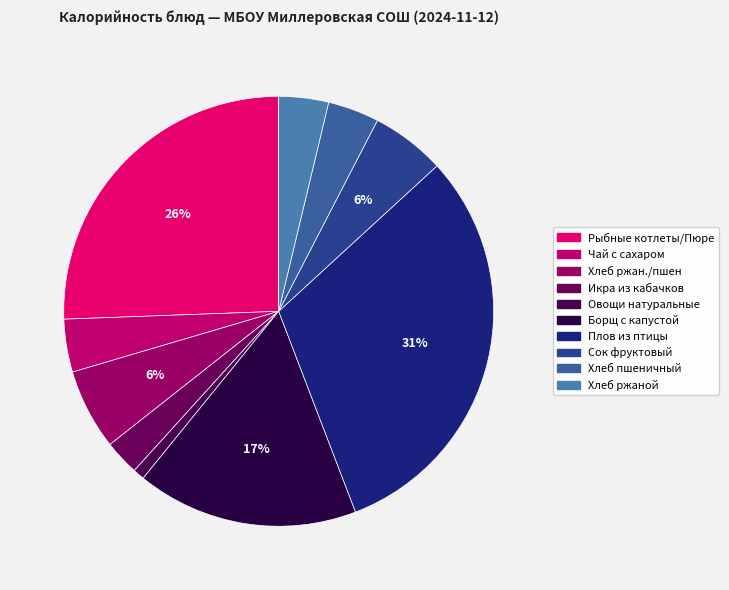

Count the number of slices in the pie.

10